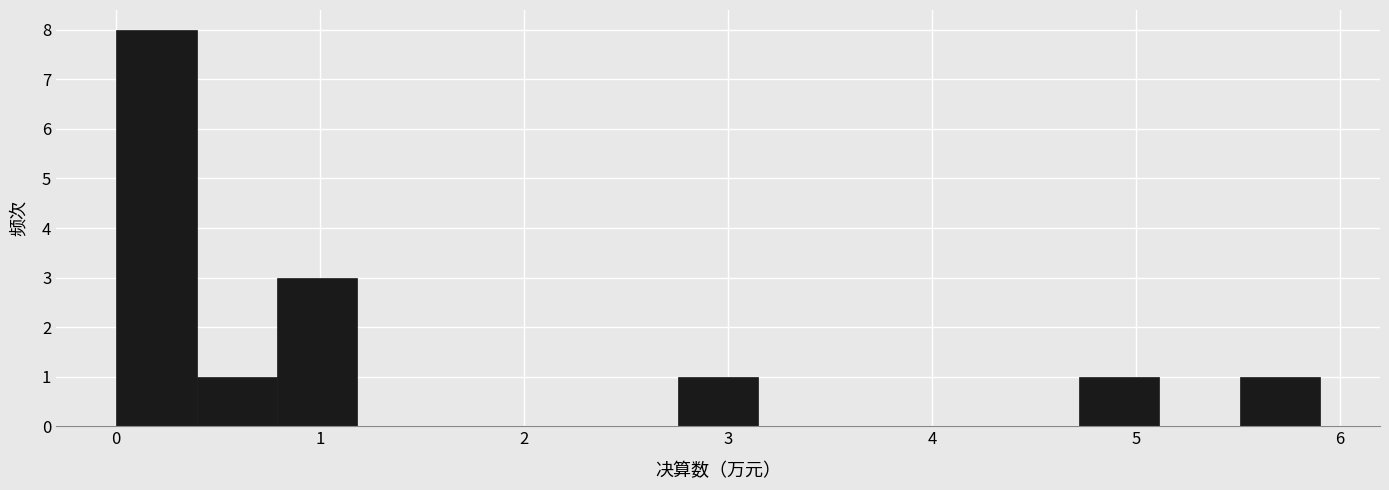

Around what value on the x-axis is the tallest bar? Give the approximate position of its centre, as read against the axis.

0.2